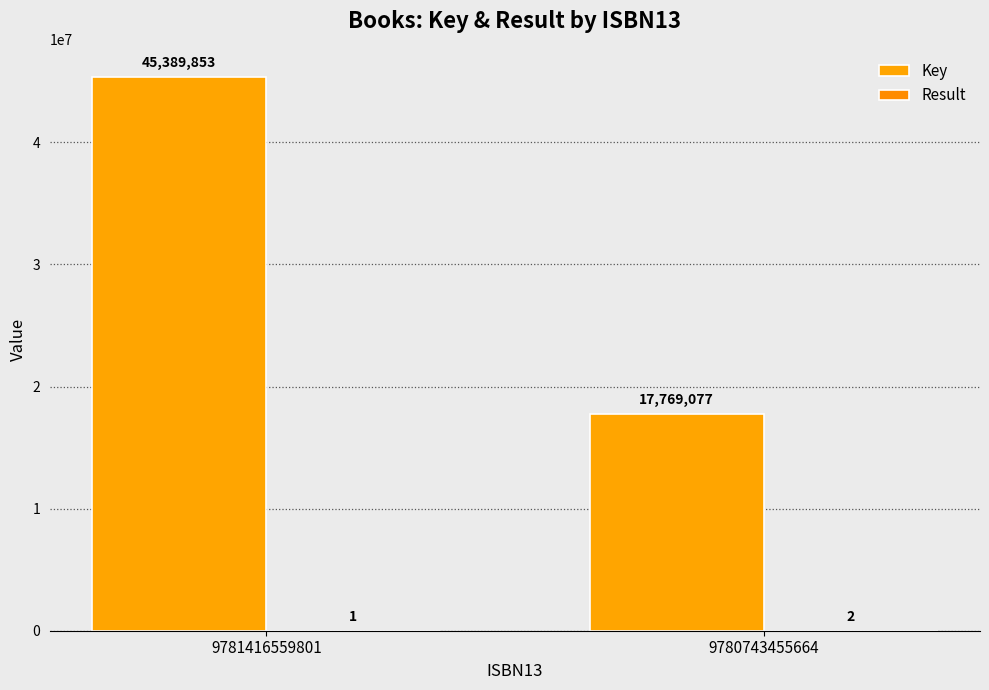

How many series are shown in this chart?

2